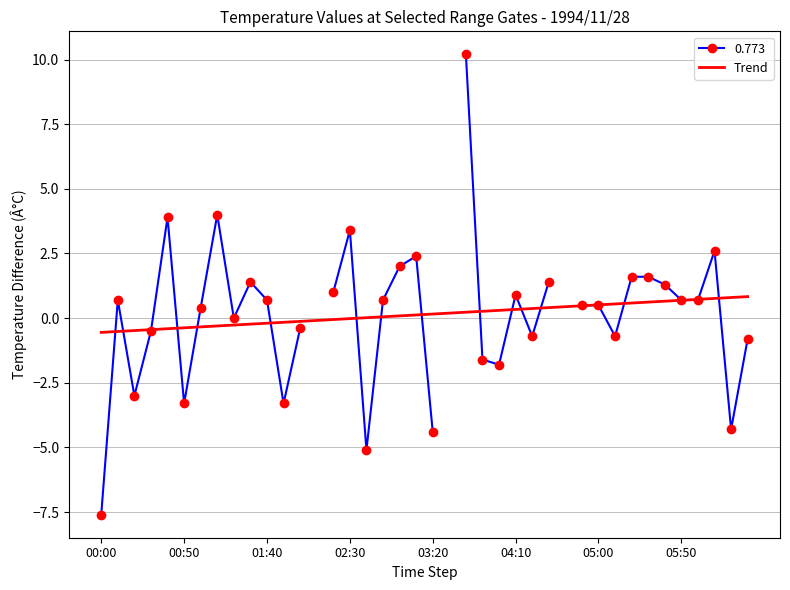

What is the lowest value of the Trend series?

-0.6